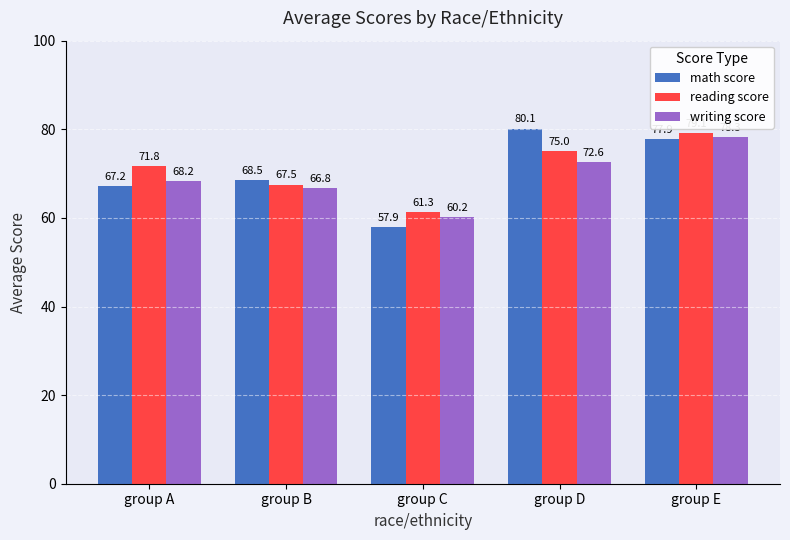

Rank the series by their maximum value, from lowest to highest.

writing score, reading score, math score